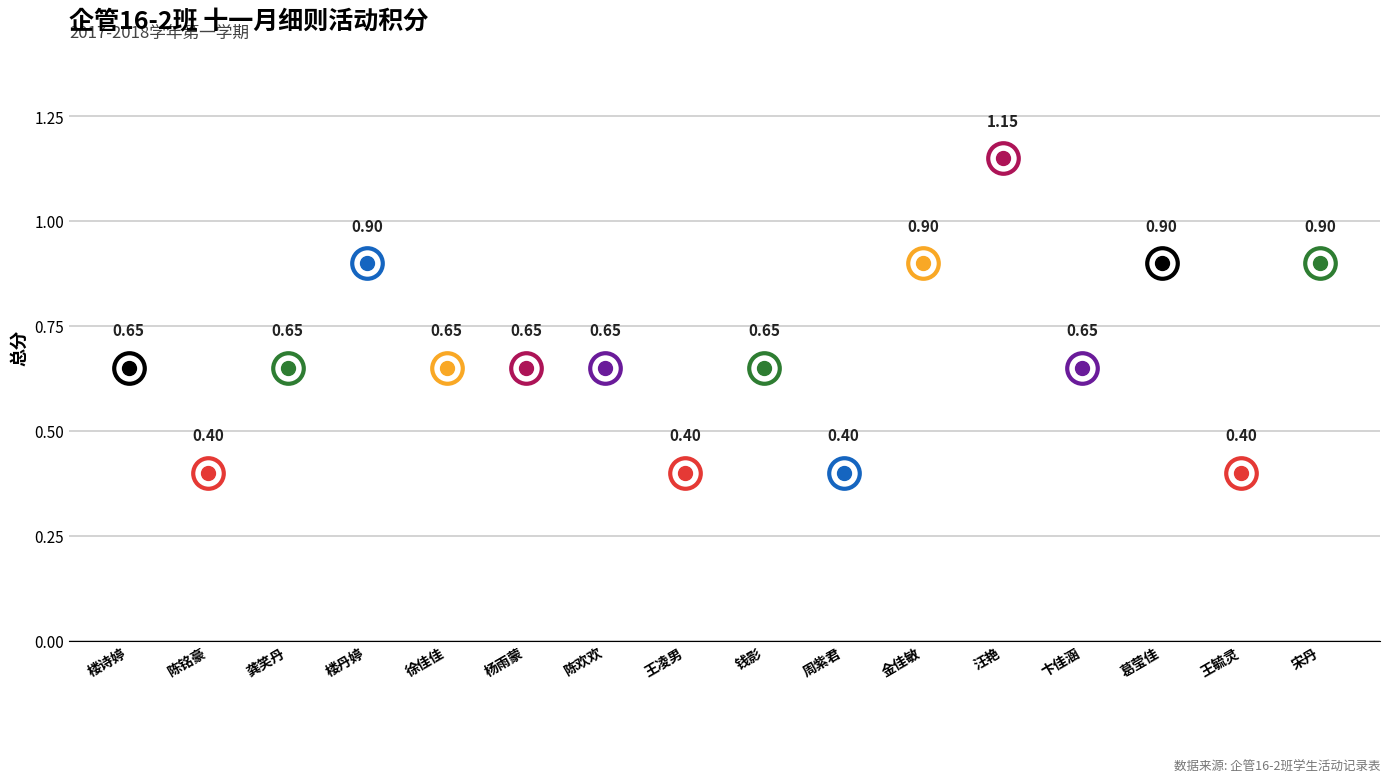

Which category has the lowest value across all series?

陈铭豪